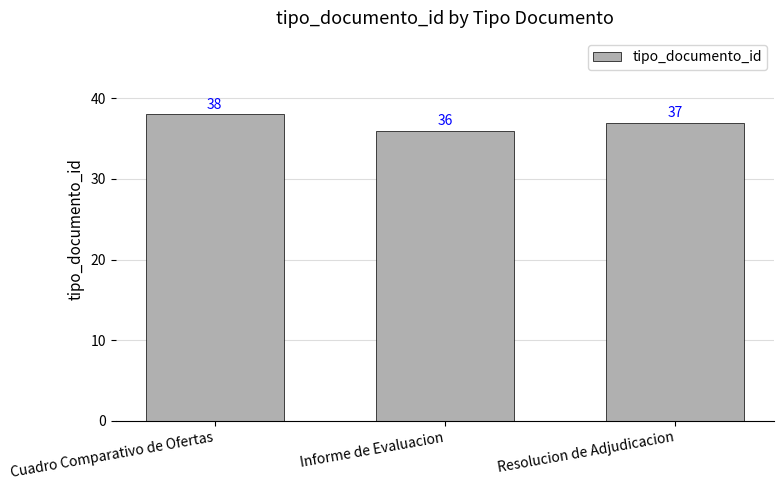

Rank the categories by value from highest to lowest.

Cuadro Comparativo de Ofertas, Resolucion de Adjudicacion, Informe de Evaluacion